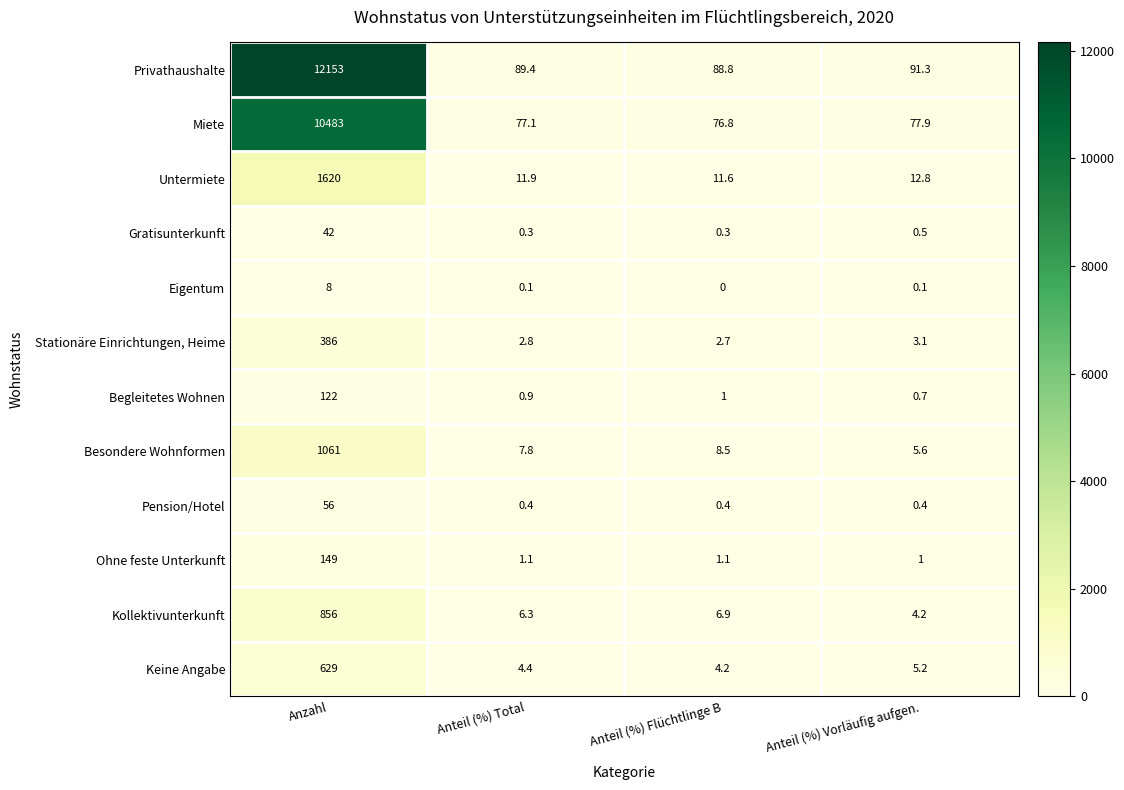

What is the sum of all Keine Angabe values?

642.8